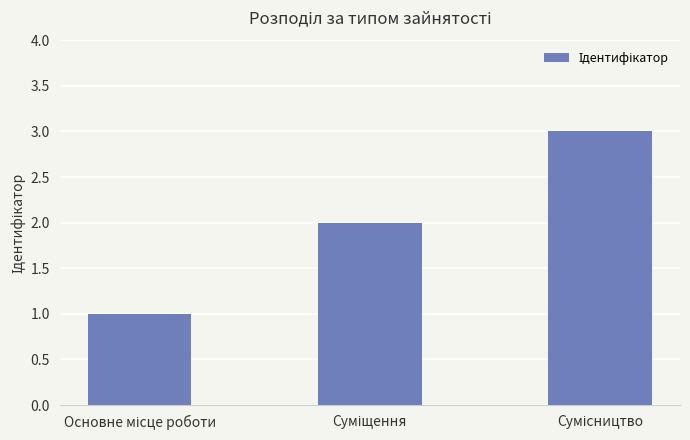

What is the maximum value shown in the chart?

3